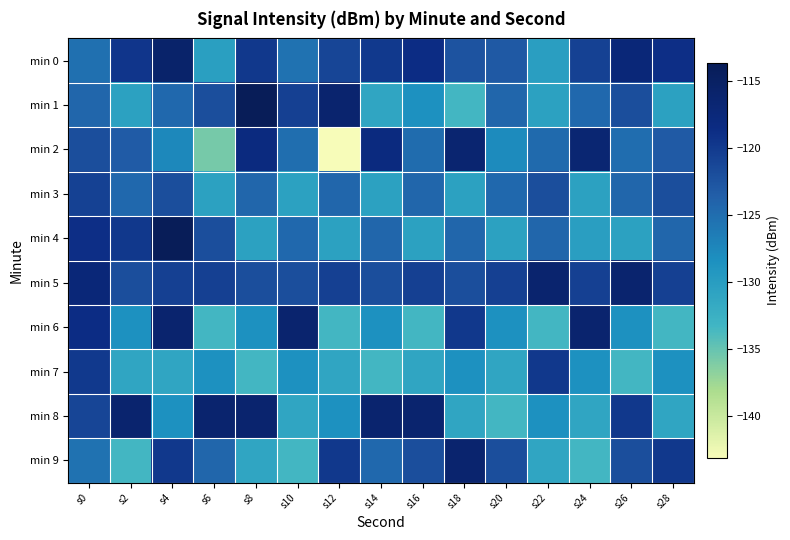

At which category does the chart reach its minimum across all series?

s12